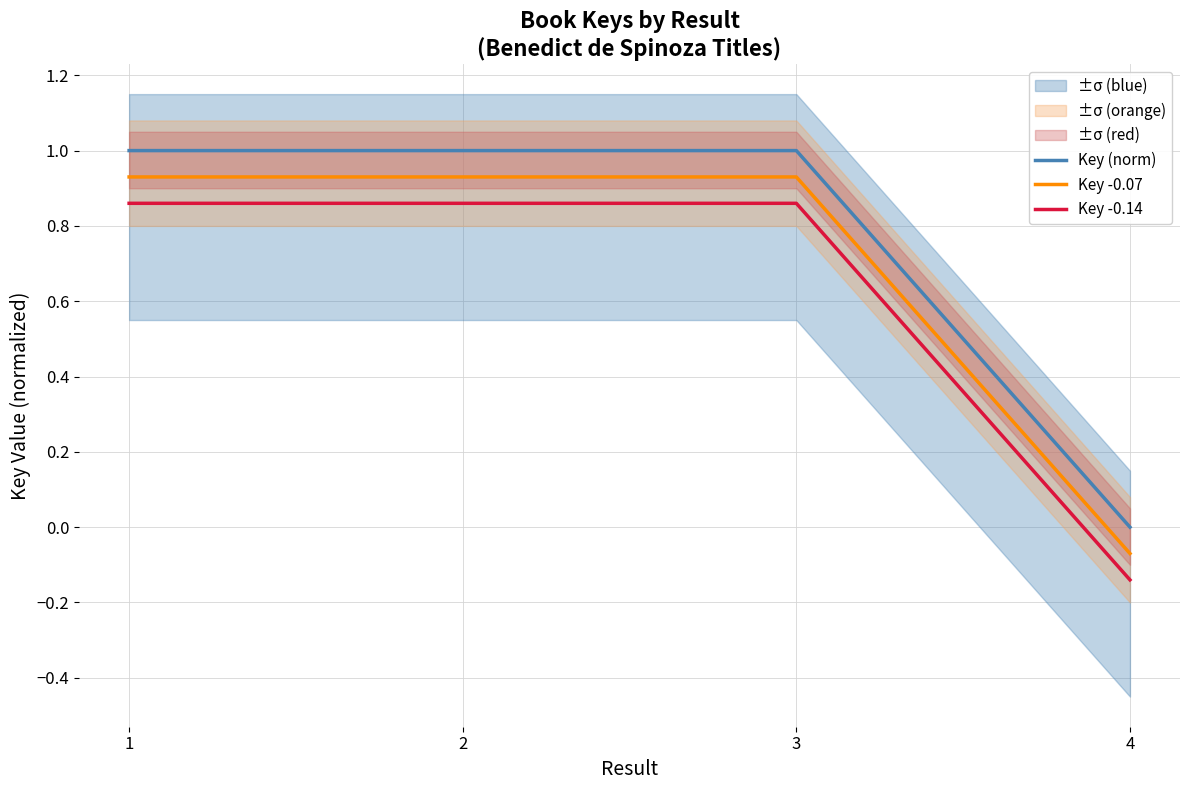

At which label does Key -0.14 first exceed 0?

1